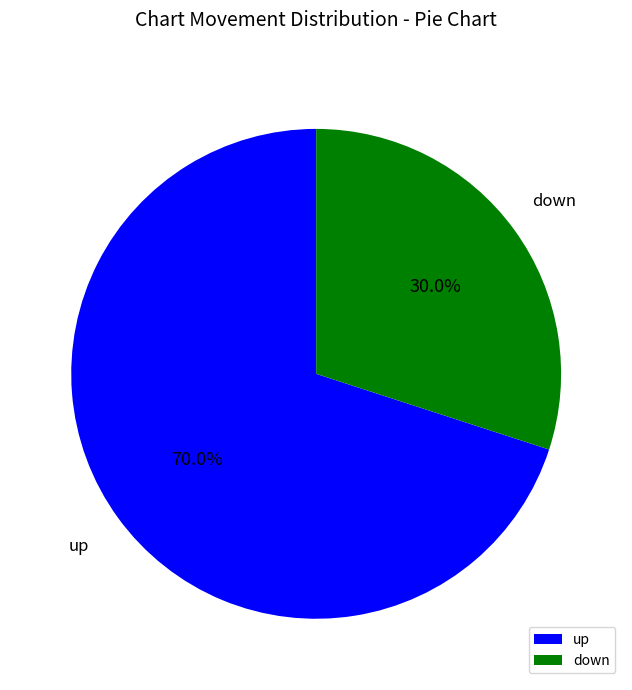

What percentage do up and down together represent?

100.0%